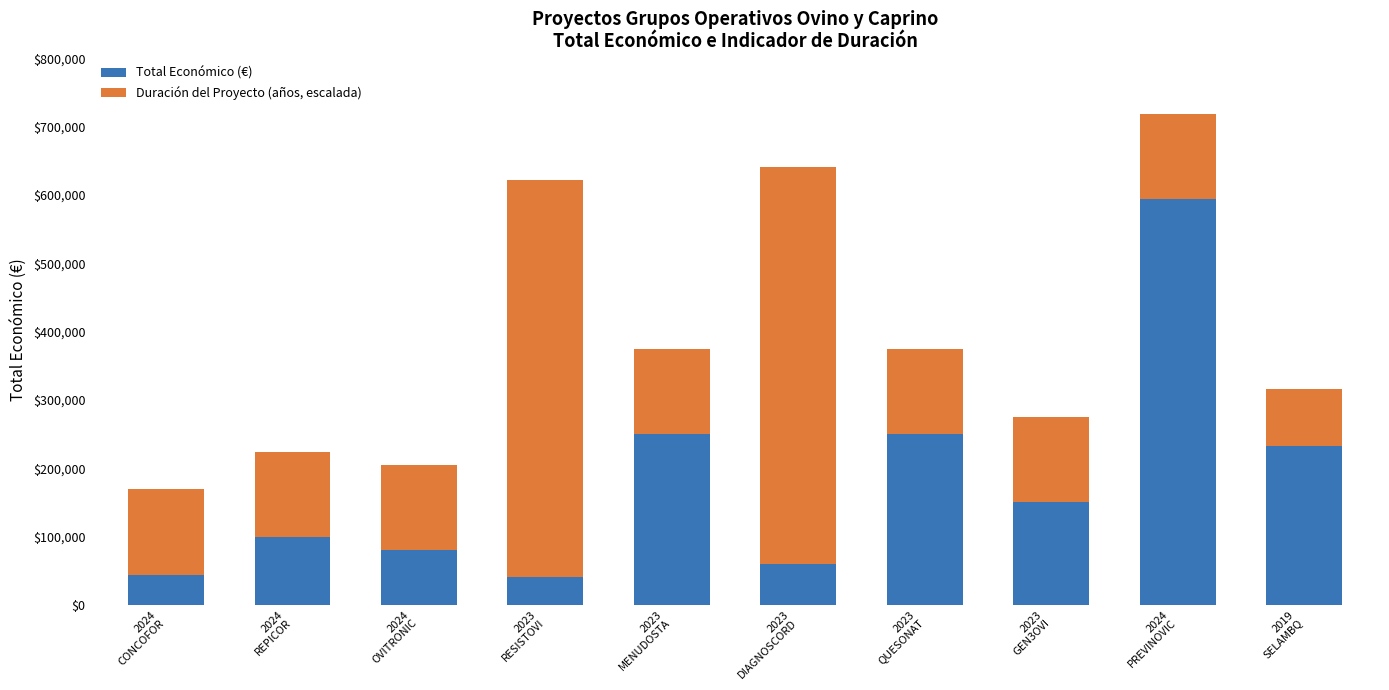

What is the value of the Total Económico (€) bar at the 10th from the left?

232189.0